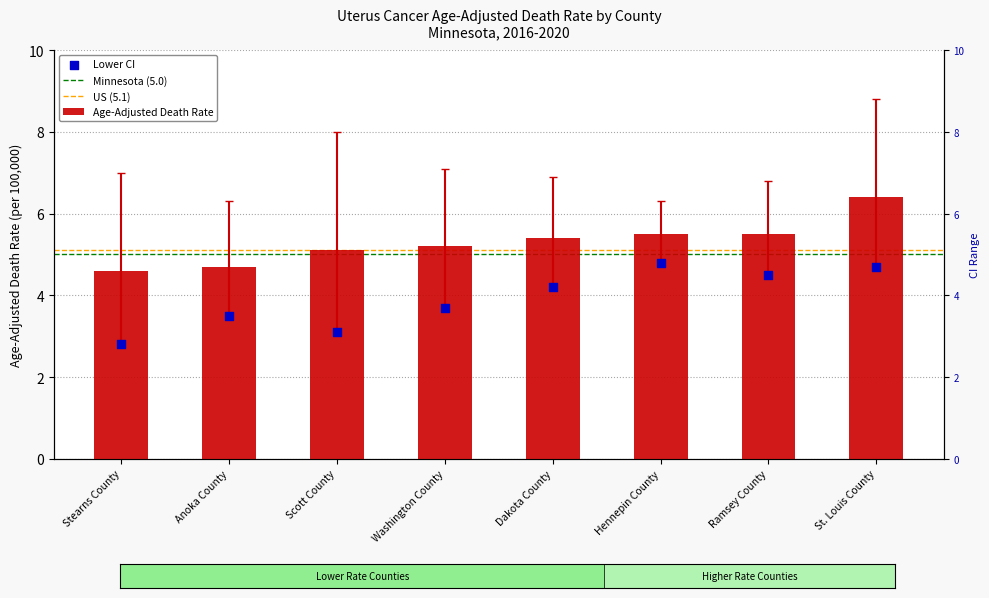

What is the total value across all series at Scott County?

16.2